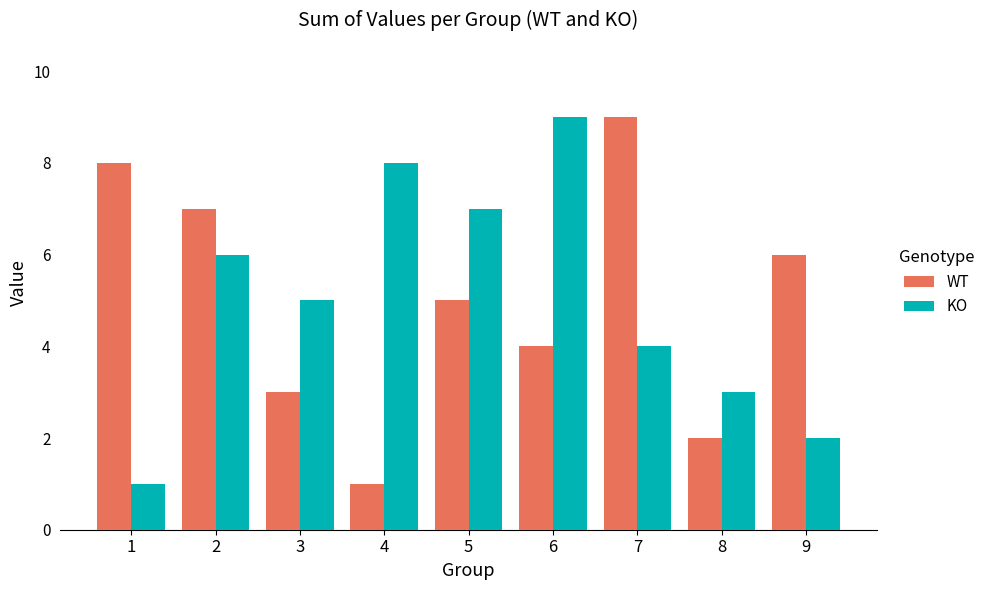

Count the KO values in the range 3 to 7.

5